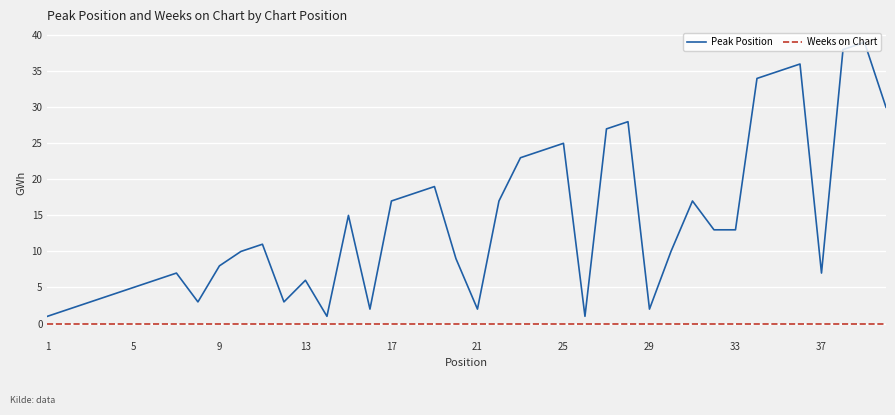

True or false: Weeks on Chart and Peak Position intersect in this chart.

False